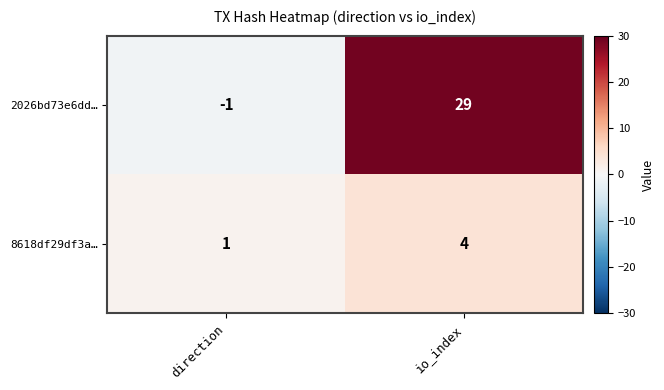

At direction, list the series in order from largest to smallest.

8618df29df3a…, 2026bd73e6dd…